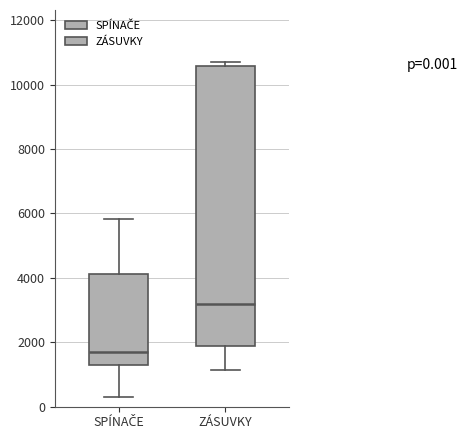

Which box has the highest median line?

ZÁSUVKY